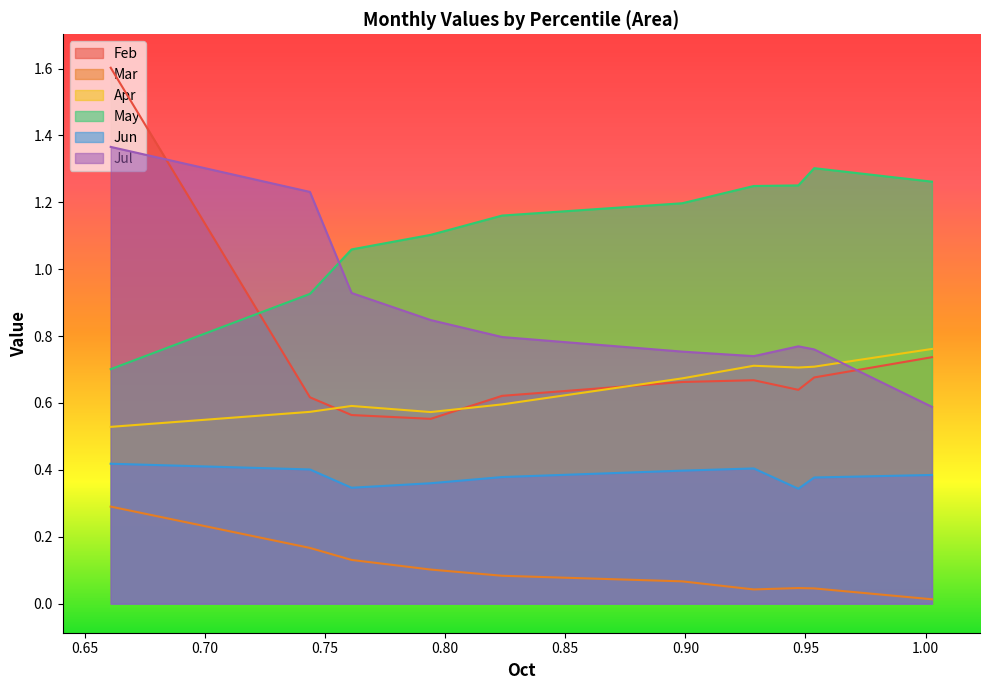

True or false: Jul and Feb cross at least once.

True